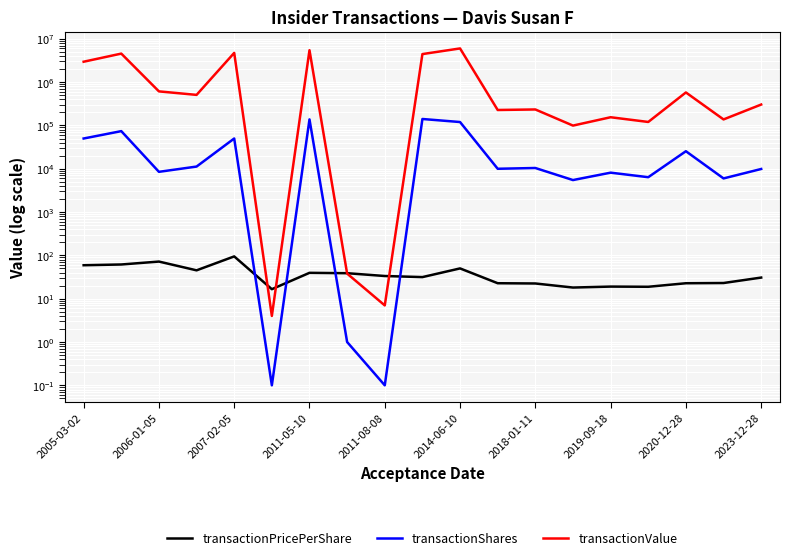

The value of transactionShares at 13 is 3425.2. True or false?

False